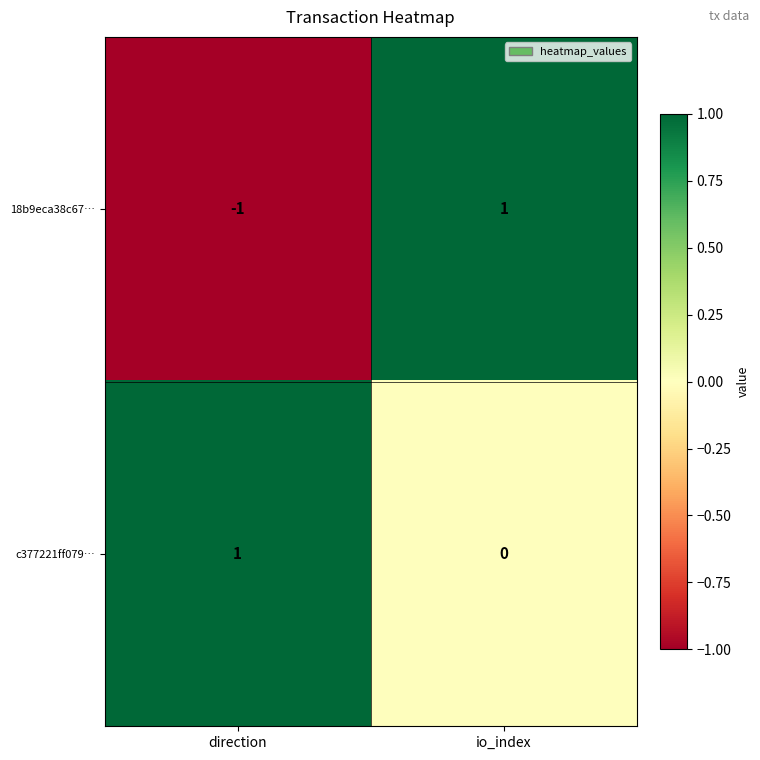

Which series changed the most between direction and io_index?

18b9eca38c67…